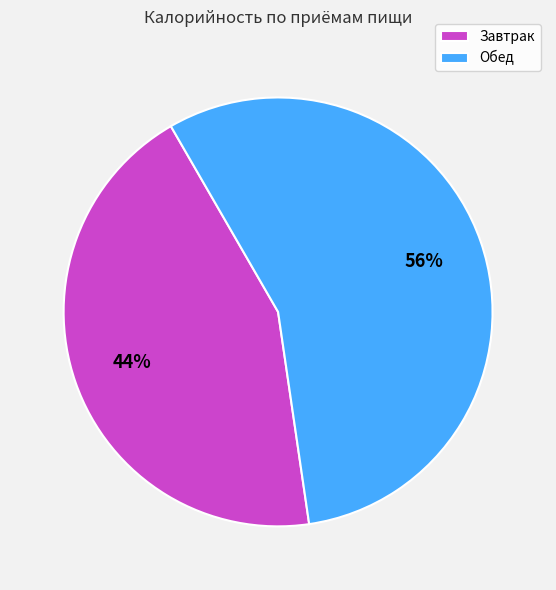

Is the sum of Завтрак and Обед greater than half?

Yes